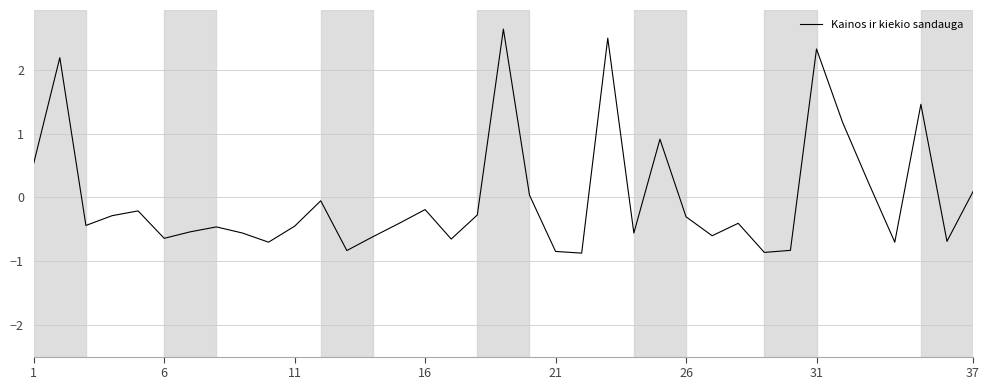

What is the difference between the maximum and minimum values?

3.5